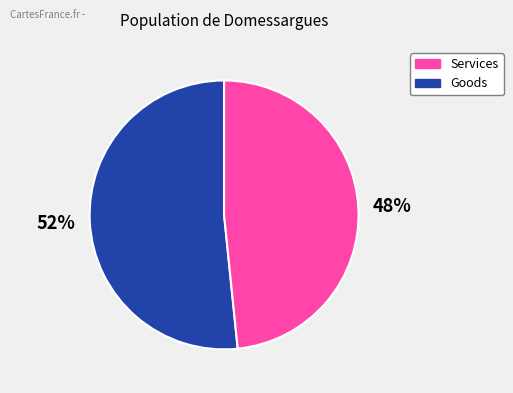

How many slices are in this pie chart?

2